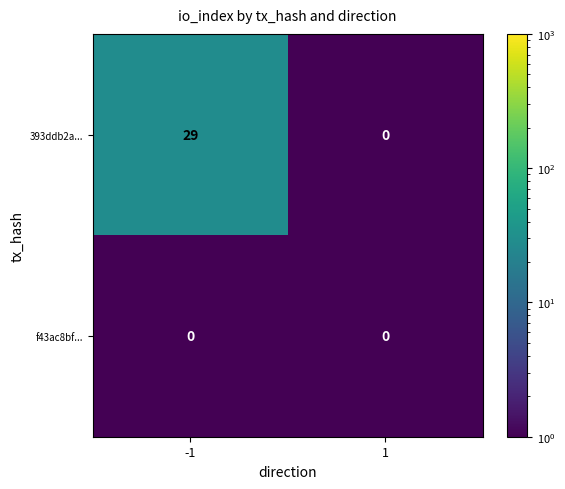

Which series changed the most between -1 and 1?

393ddb2a...